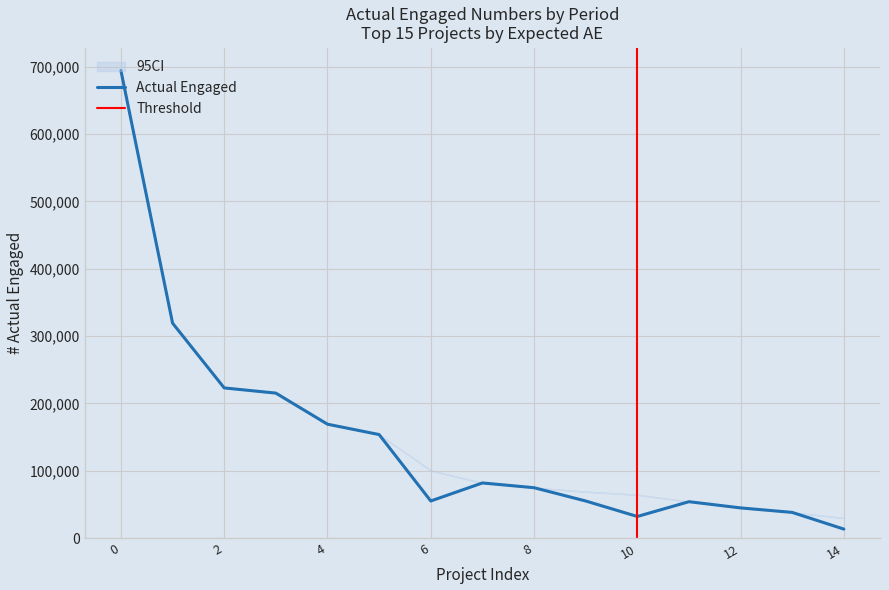

Is it true that Num_AE_1 equals 7144 at 7?

False